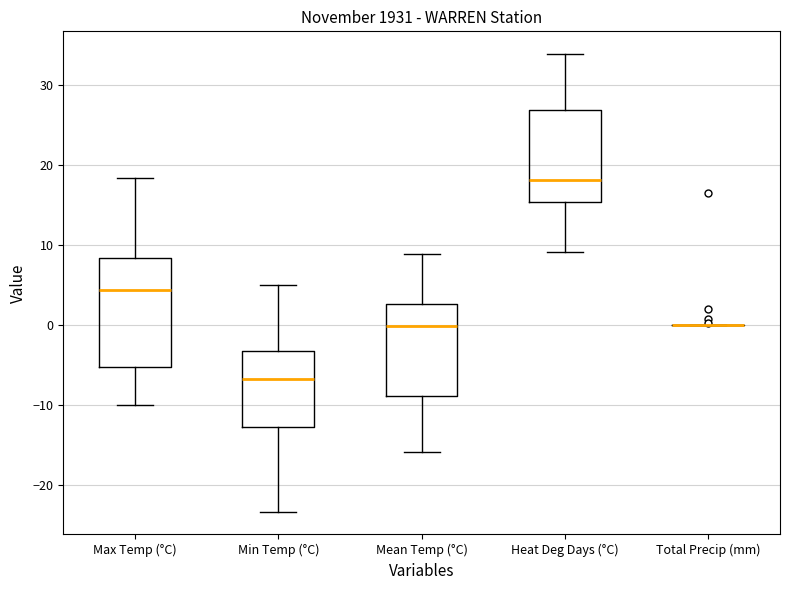

Reading left to right, transcribe this box plot: for each box, give where its median line is, the range the box spans, and where its two whiskers end, as read against the y-axis. The values are not printed on the chart, so give them approximately, as read against the axis.

Max Temp (°C): median 4, box -5 to 8, whiskers -10 to 18
Min Temp (°C): median -7, box -13 to -3, whiskers -23 to 5
Mean Temp (°C): median 0, box -9 to 3, whiskers -16 to 9
Heat Deg Days (°C): median 18, box 15 to 27, whiskers 9 to 34
Total Precip (mm): box collapsed to a line at 0, whiskers 0 to 0